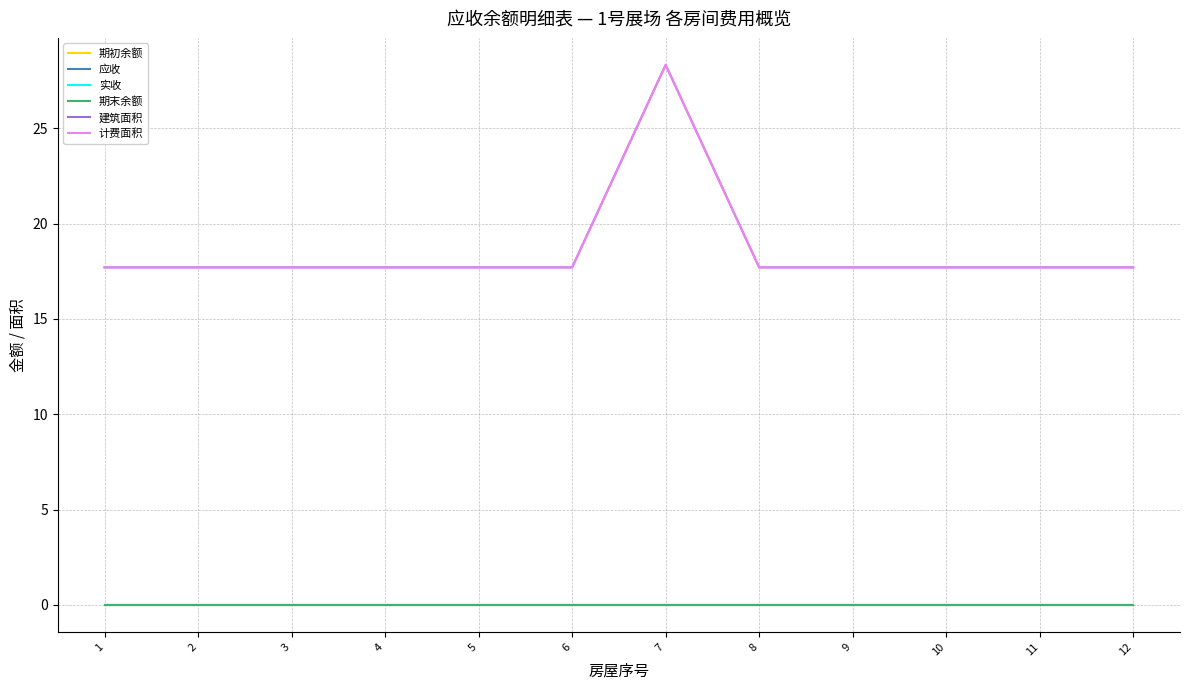

The value of 期末余额 at 12 is 0.0. True or false?

True